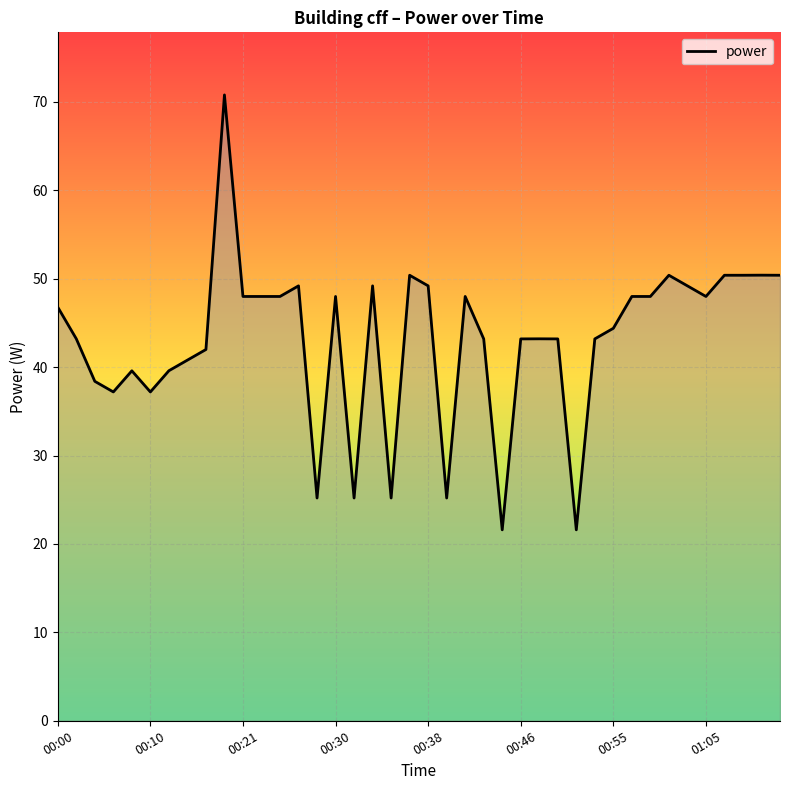

What is the minimum value shown in the chart?

21.6